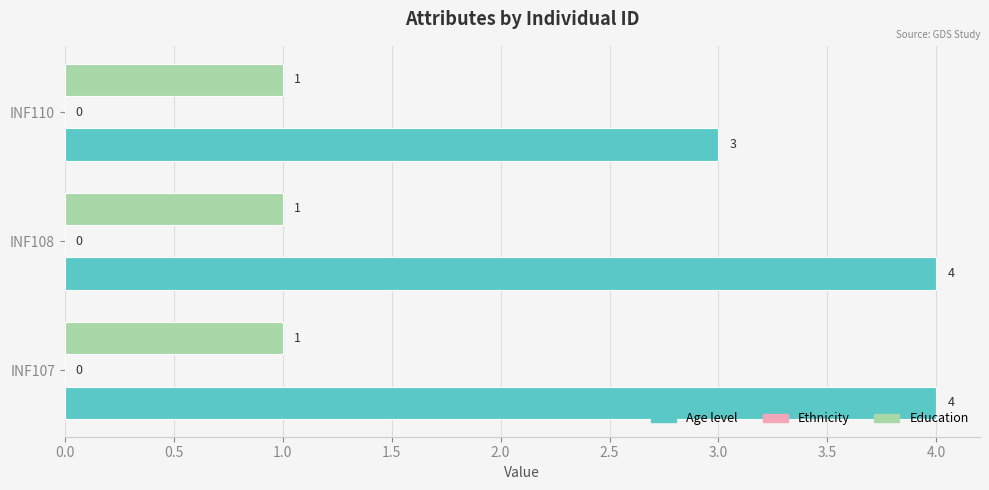

What is the sum of the Age level values at INF107 and INF110?

7